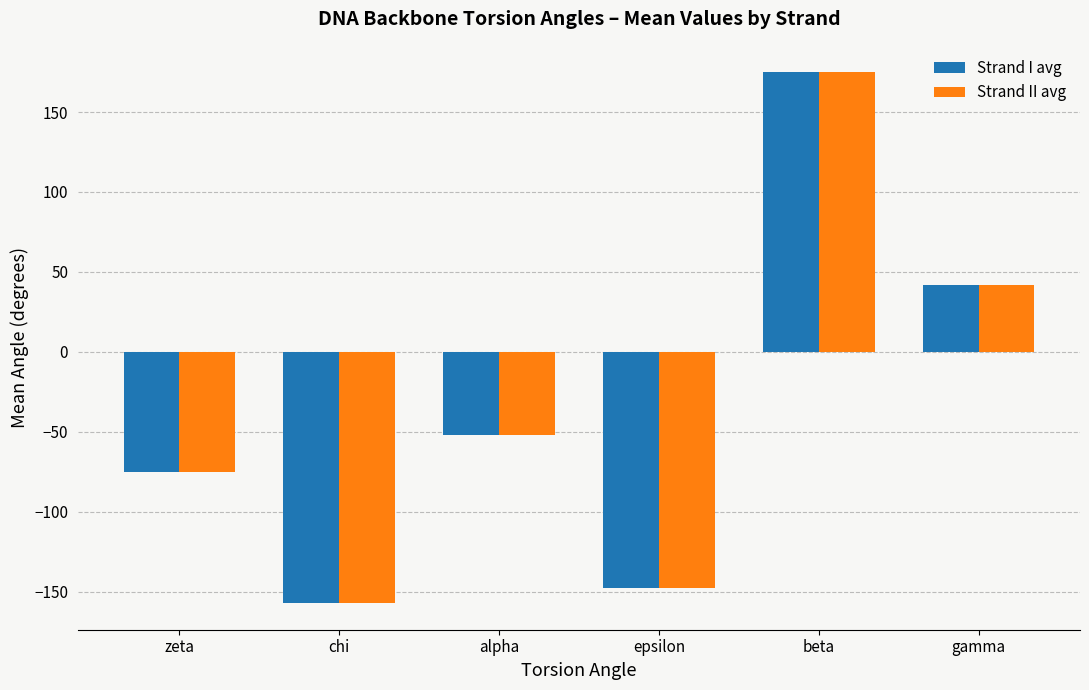

What is the difference between the maximum and minimum values in the Strand I avg series?

332.0